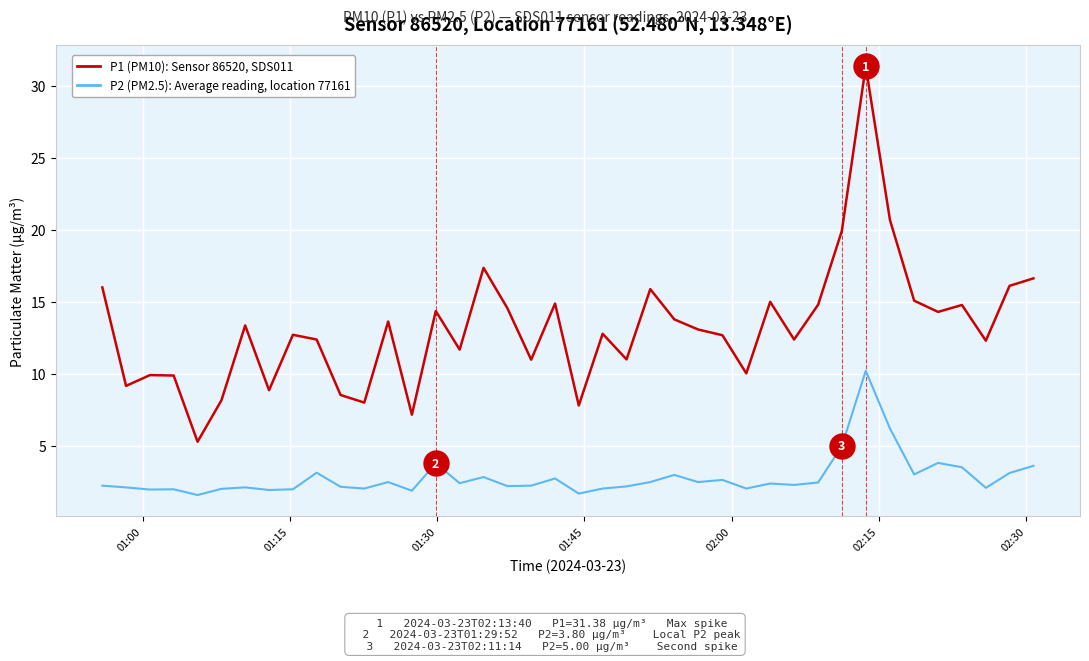

What is the minimum value for P2 (PM2.5): Average reading, location 77161?

1.6